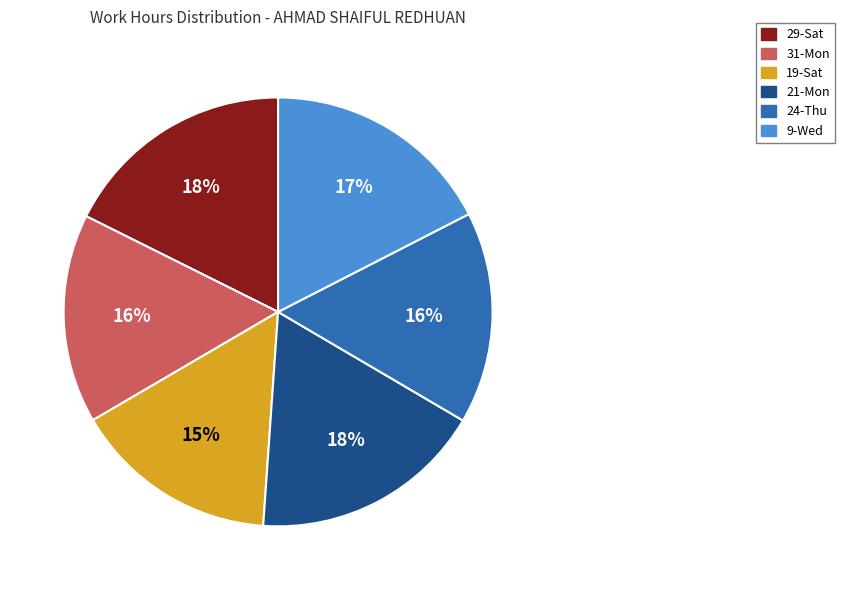

Combined, do 9-Wed and 29-Sat account for over 50%?

No